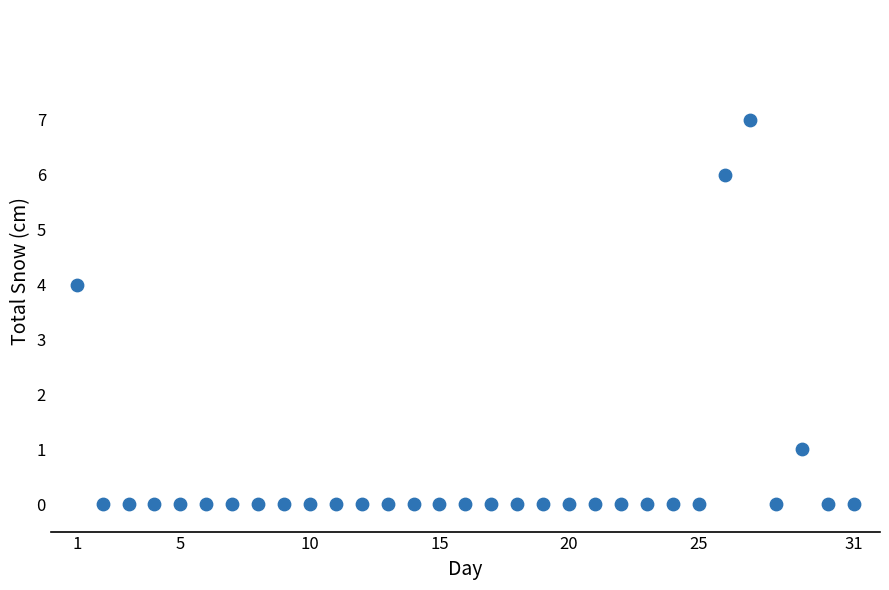

What Y value in the scatter plot is closest to 3?

4